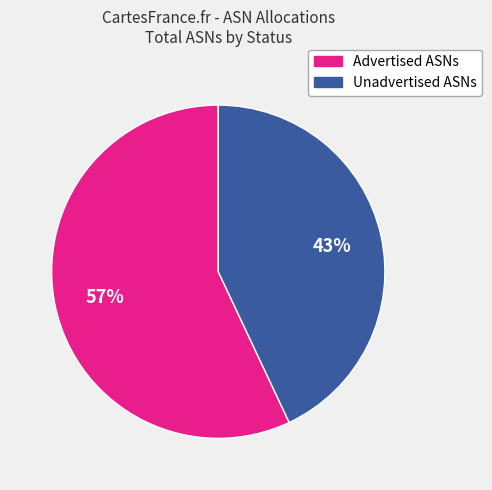

Rank the categories by value from lowest to highest.

Unadvertised ASNs, Advertised ASNs